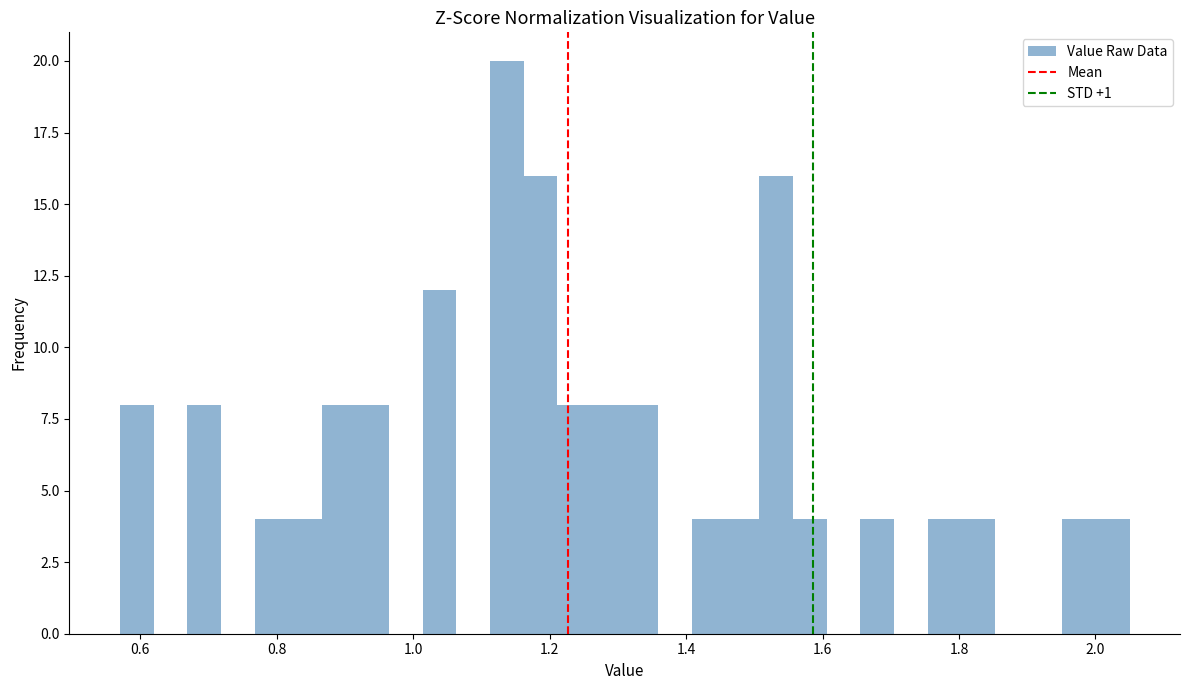

Read against the x-axis, roughly where is the centre of the tallest bar?

1.14